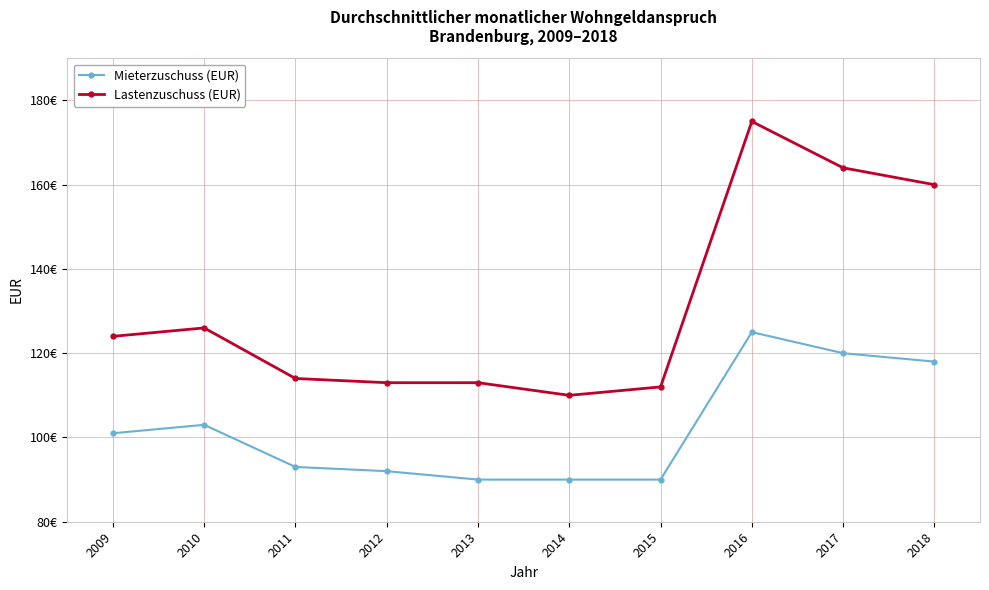

True or false: Mieterzuschuss (EUR) and Lastenzuschuss (EUR) intersect in this chart.

False